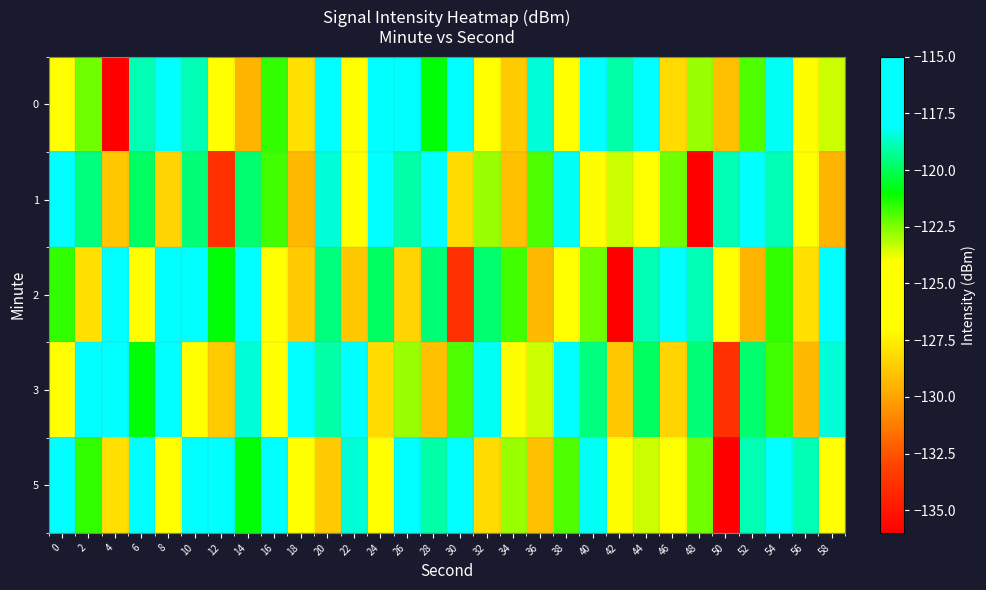

Between 8 and 2, which is larger?

8